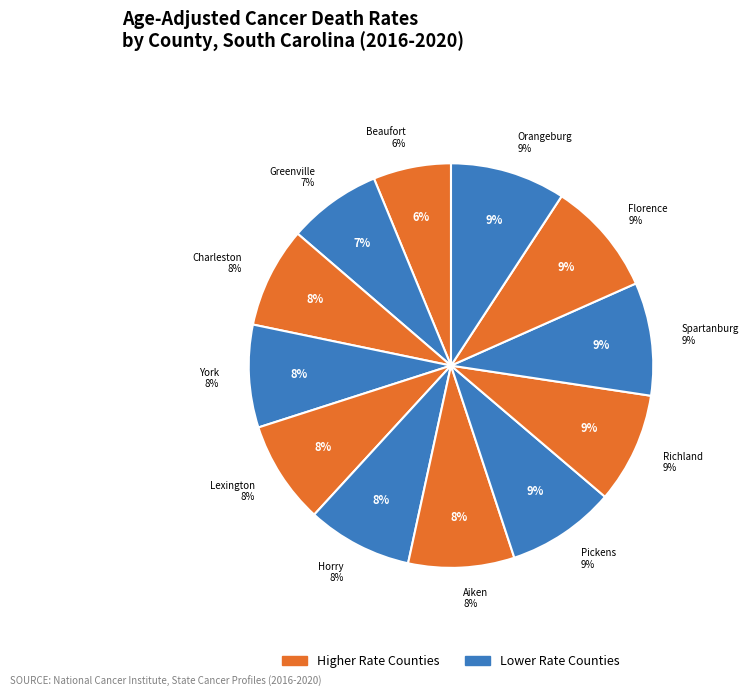

Which category has the smallest portion of the pie?

Beaufort